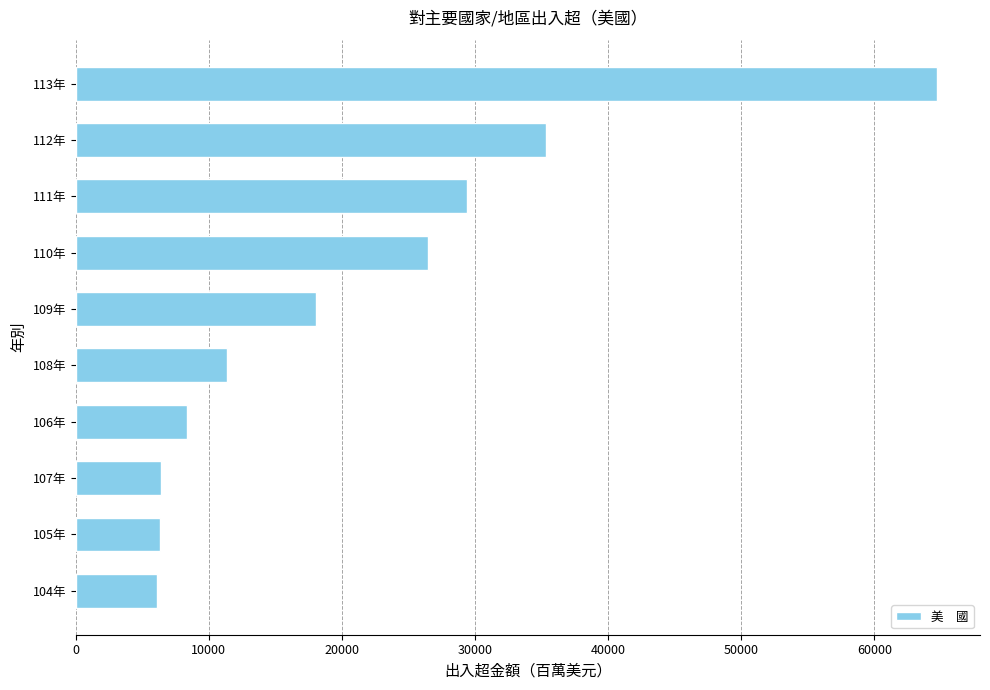

The value at 112年 is 23510.6. True or false?

False